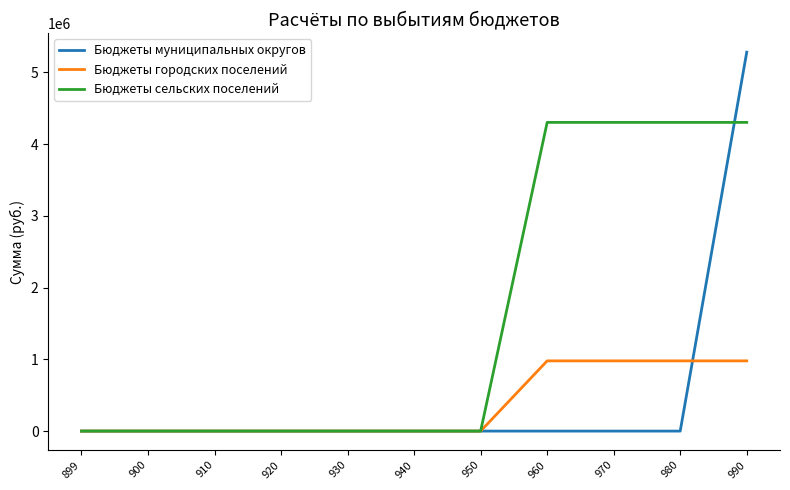

Reading left to right, extract all data points from this chart.

Бюджеты муниципальных округов: 899=0	900=0	910=0	920=0	930=0	940=0	950=0	960=0	970=0	980=0	990=5279760
Бюджеты городских поселений: 899=0	900=0	910=0	920=0	930=0	940=0	950=0	960=978450	970=978450	980=978450	990=978450
Бюджеты сельских поселений: 899=0	900=0	910=0	920=0	930=0	940=0	950=0	960=4301310	970=4301310	980=4301310	990=4301310